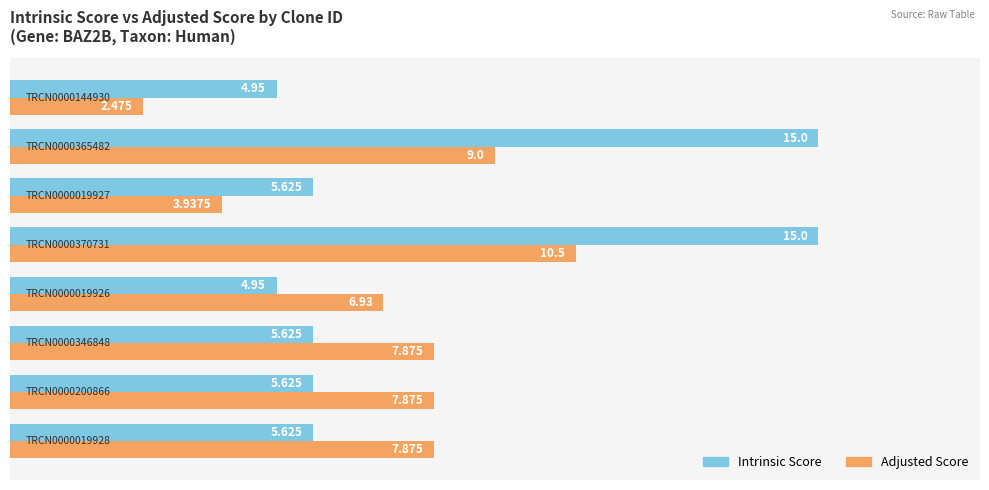

Which series has the largest total across all categories?

Intrinsic Score